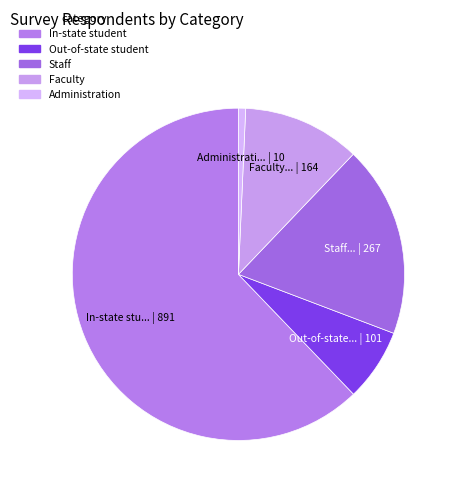

How many segments does this pie chart have?

5